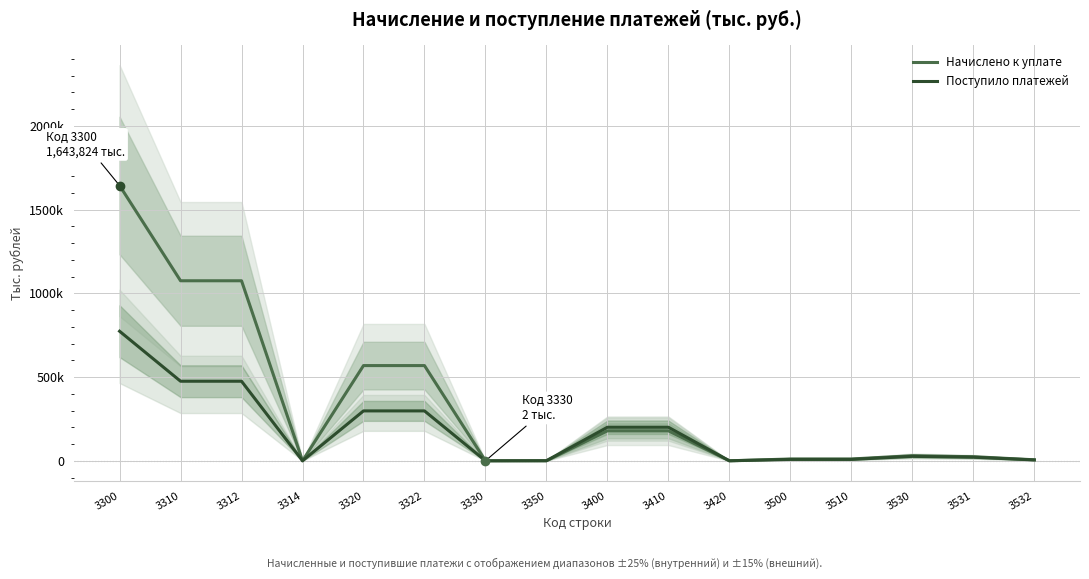

Where does the Начислено к уплате series first go above 30376?

3300